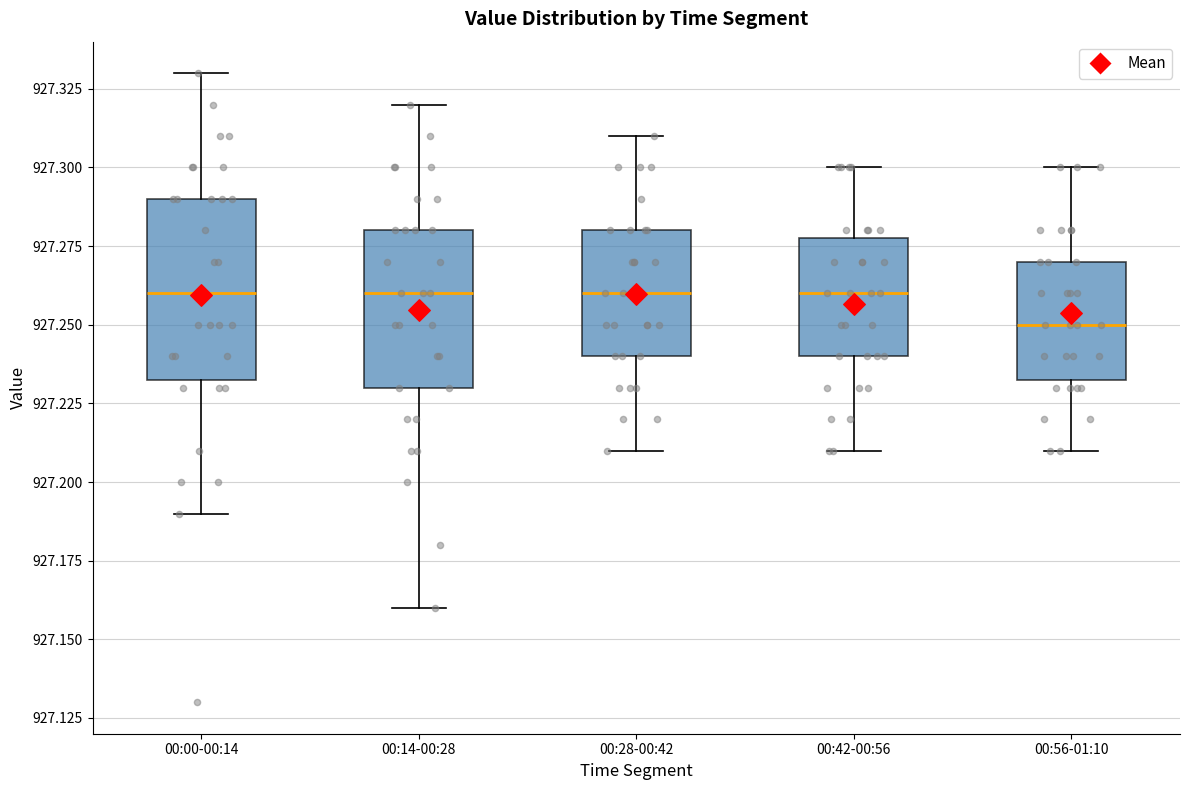

Which box is the tallest, from its lower edge to its upper edge?

00:00-00:14